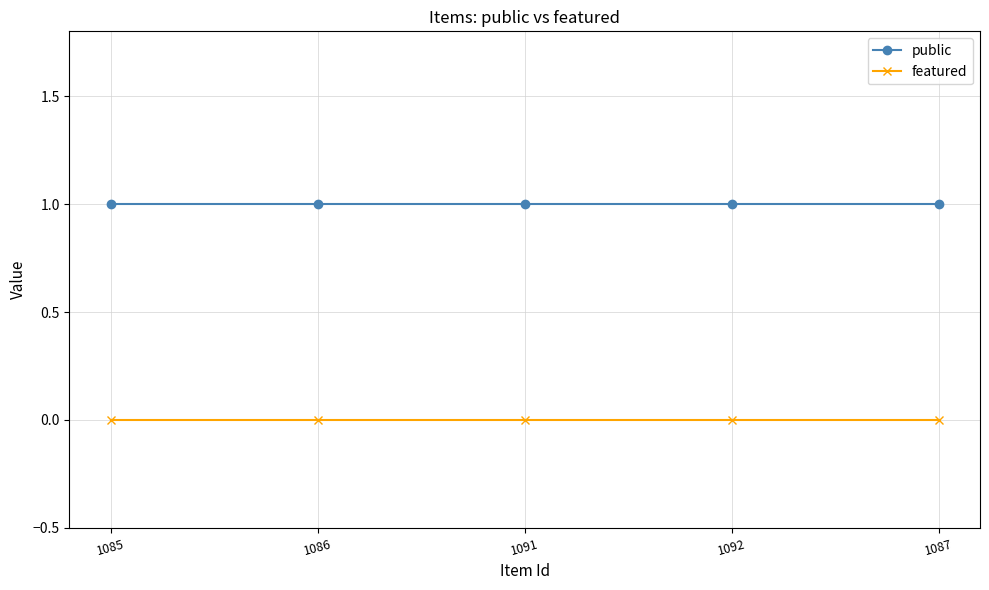

List the series in order of their peak value, highest first.

public, featured